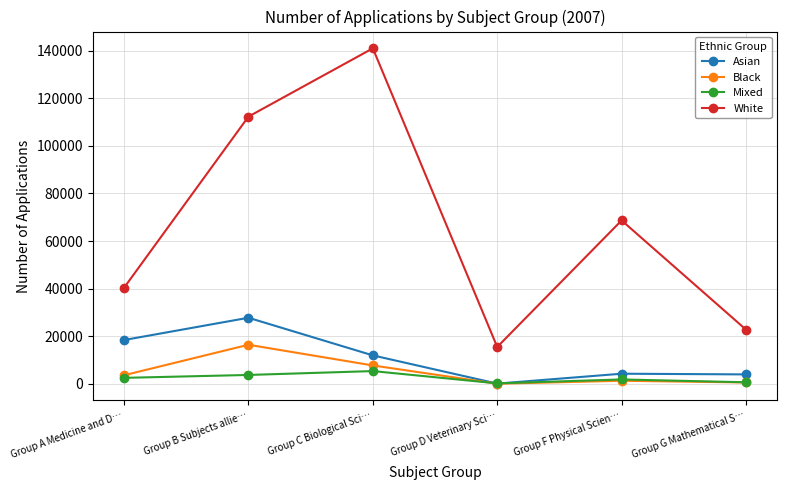

At how many categories does at least one series exceed 110392?

2